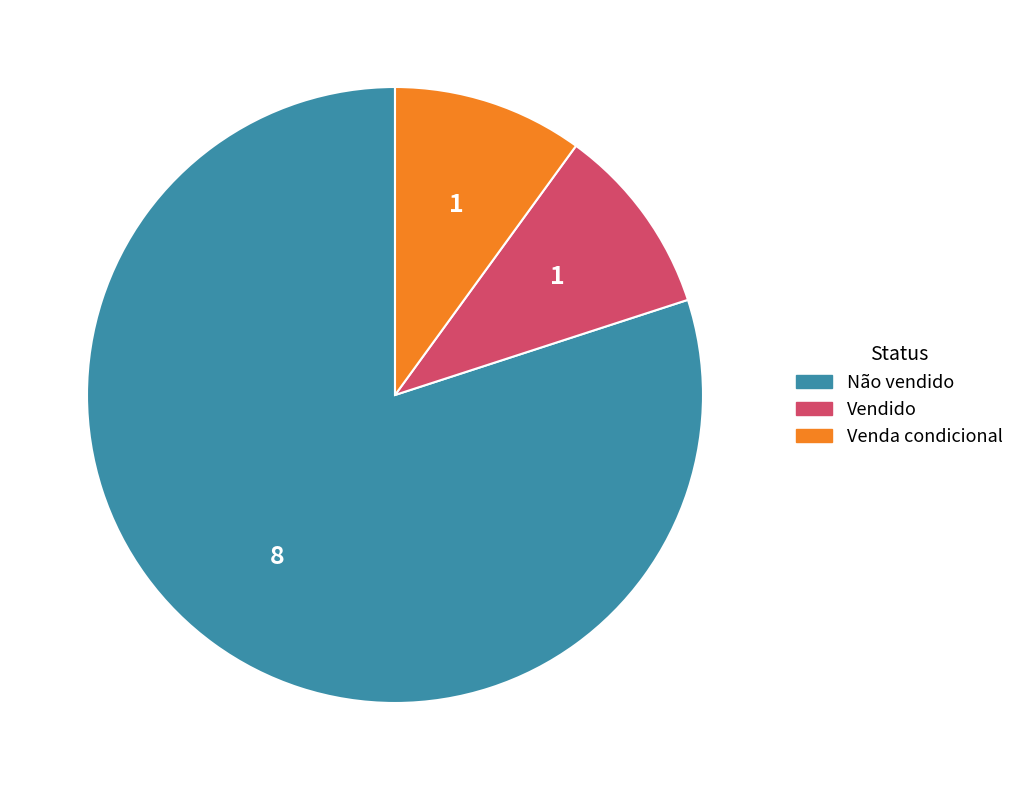

Which category has the biggest portion of the pie?

Não vendido